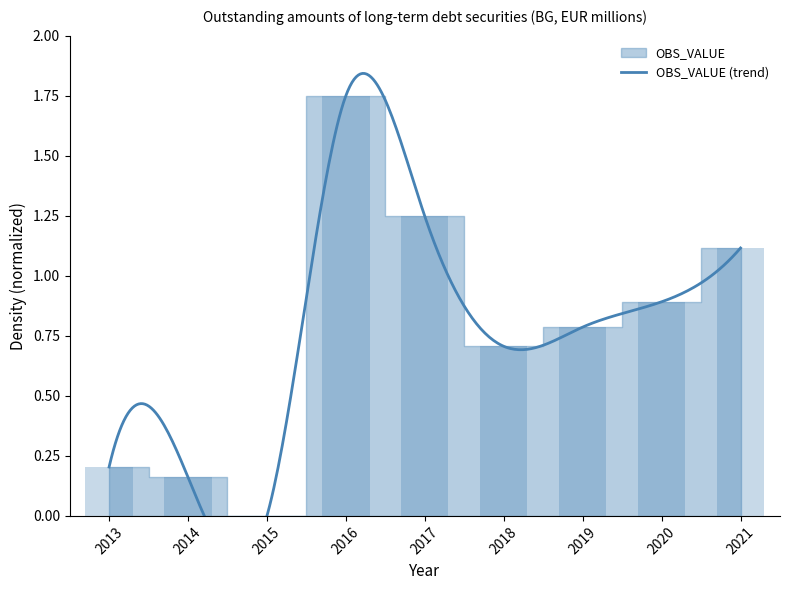

Reading left to right, list all the values displayed in this chart.

2013=0.2	2014=0.2	2015=0.0	2016=1.8	2017=1.2	2018=0.7	2019=0.8	2020=0.9	2021=1.1